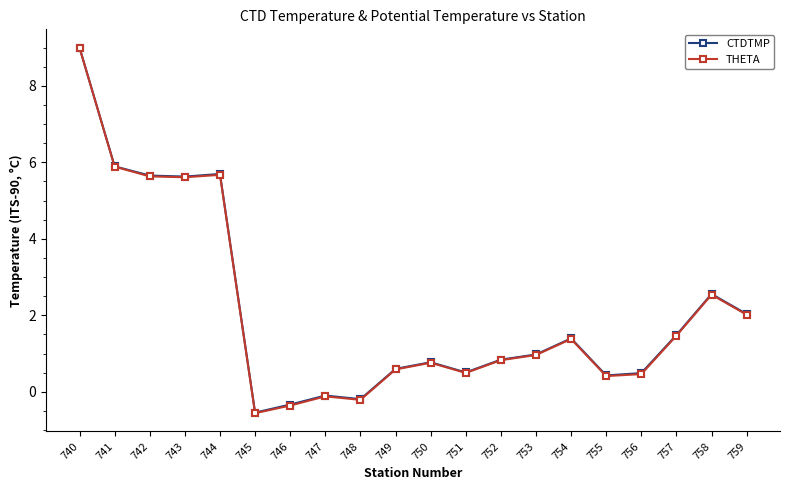

What is the difference between the maximum and minimum values in the THETA series?

9.6